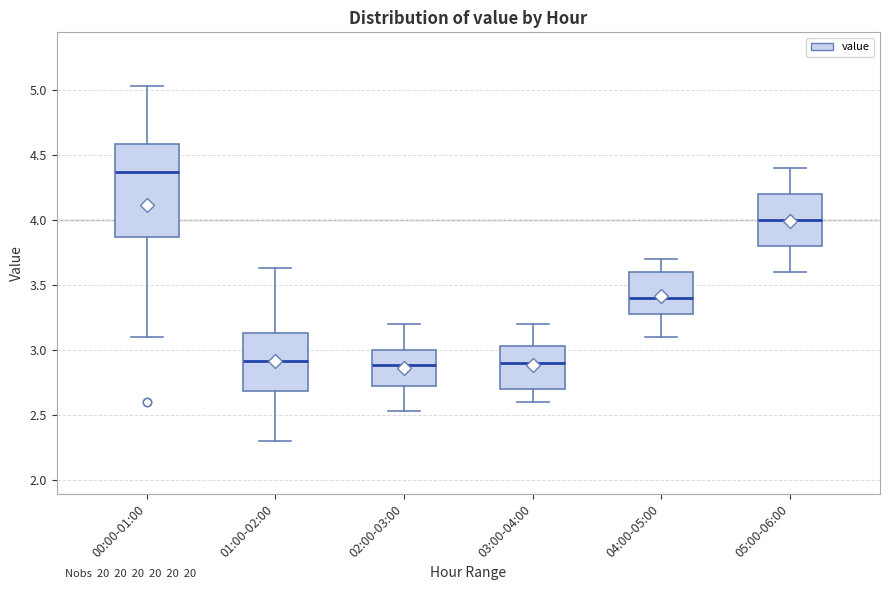

Reading left to right, read every box against the y-axis: the position of its median line, the range the box covers, and the ends of its whiskers. The values are not printed on the chart, so give them approximately, as read against the axis.

00:00-01:00: median 4.35, box 3.85 to 4.60, whiskers 3.10 to 5.05
01:00-02:00: median 2.90, box 2.70 to 3.15, whiskers 2.30 to 3.65
02:00-03:00: median 2.90, box 2.70 to 3.00, whiskers 2.55 to 3.20
03:00-04:00: median 2.90, box 2.70 to 3.05, whiskers 2.60 to 3.20
04:00-05:00: median 3.40, box 3.30 to 3.60, whiskers 3.10 to 3.70
05:00-06:00: median 4.00, box 3.80 to 4.20, whiskers 3.60 to 4.40